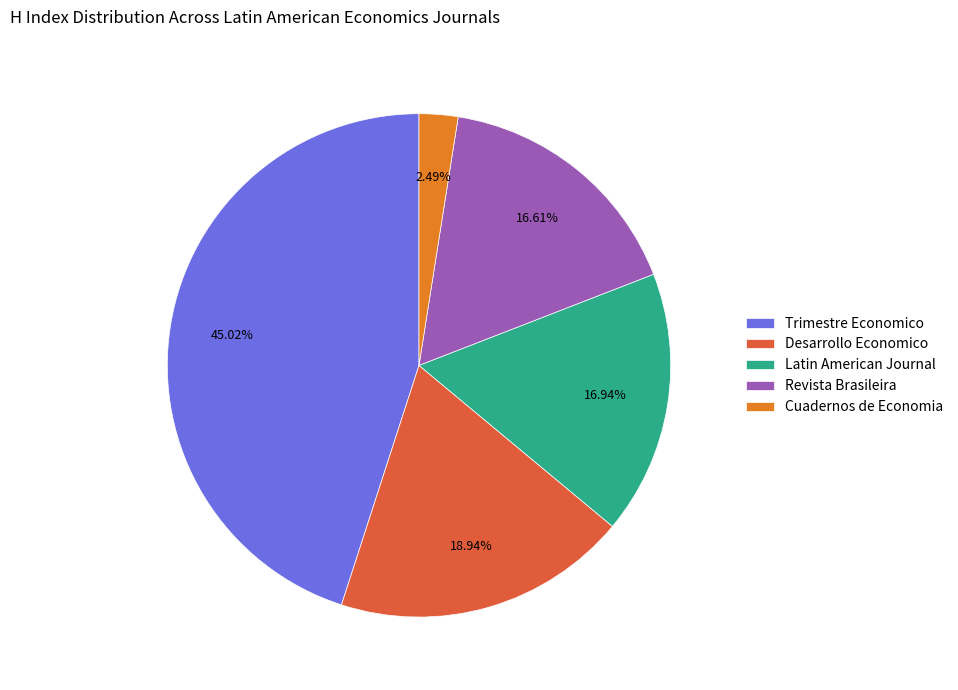

Between Latin American Journal and Trimestre Economico, which is larger?

Trimestre Economico